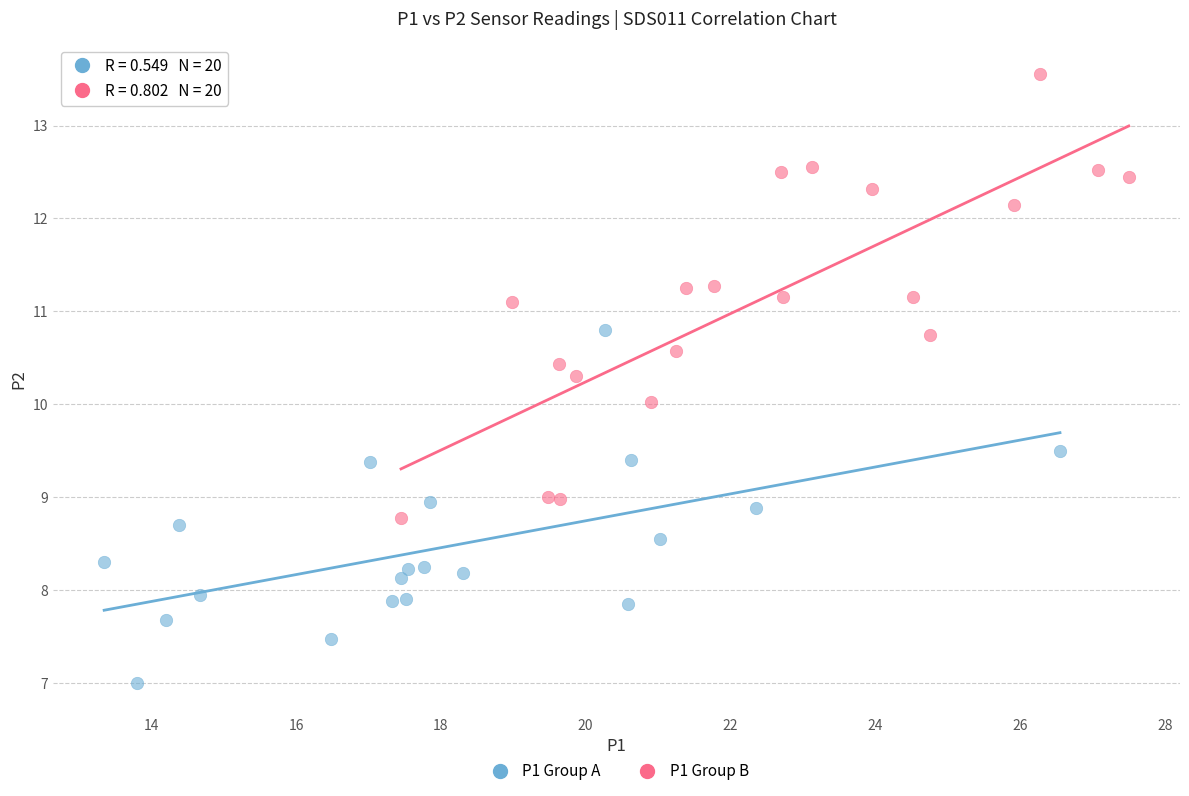

Which series contains the lowest Y value?

P1 Group A